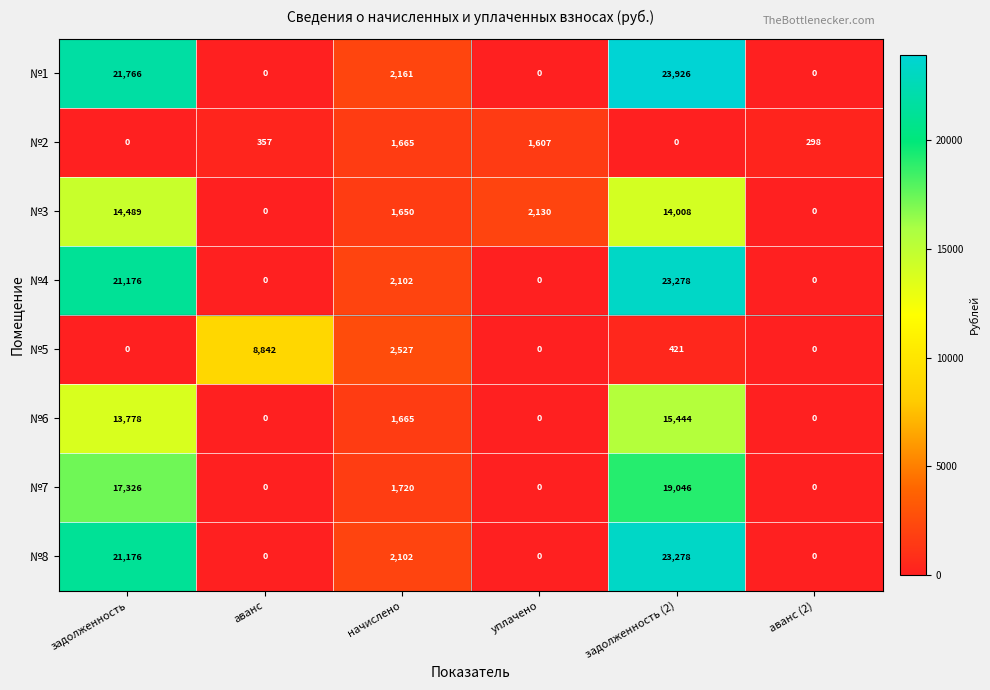

What is the difference between the maximum and minimum values in the №2 series?

1665